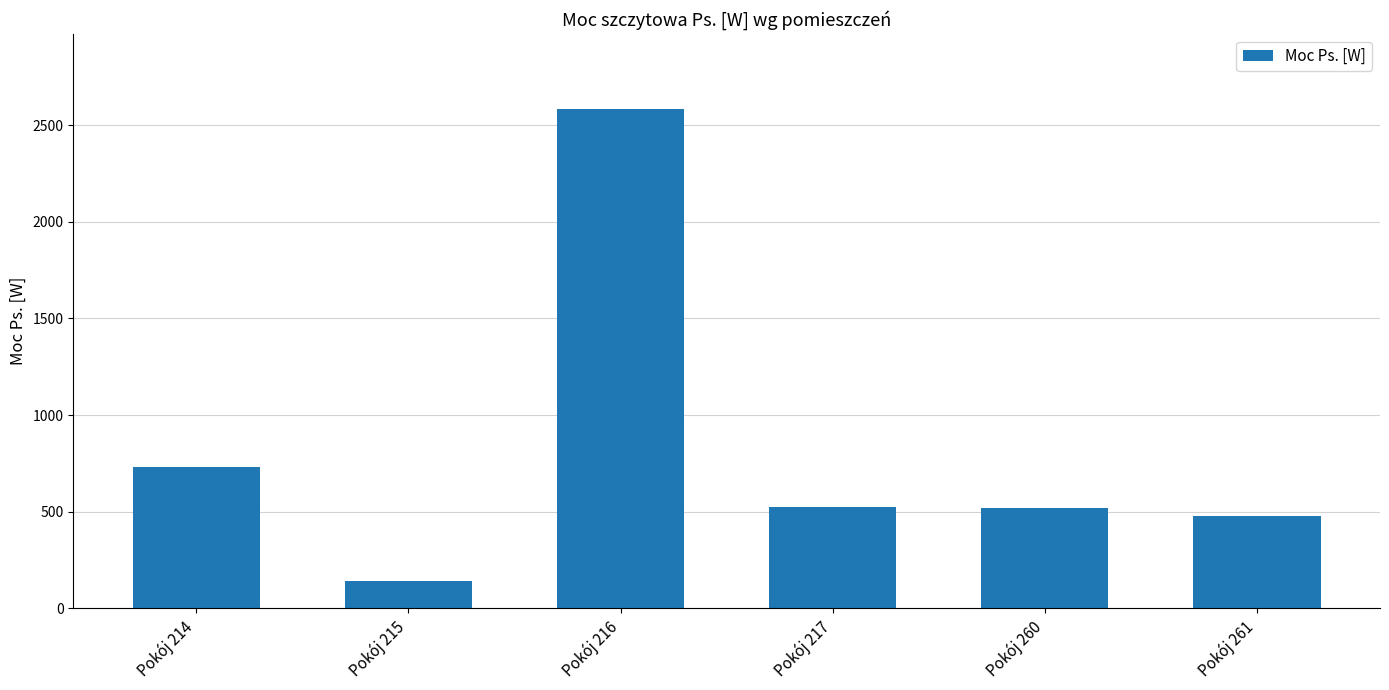

True or false: the data shows 3796.7 at Pokój 216.

False